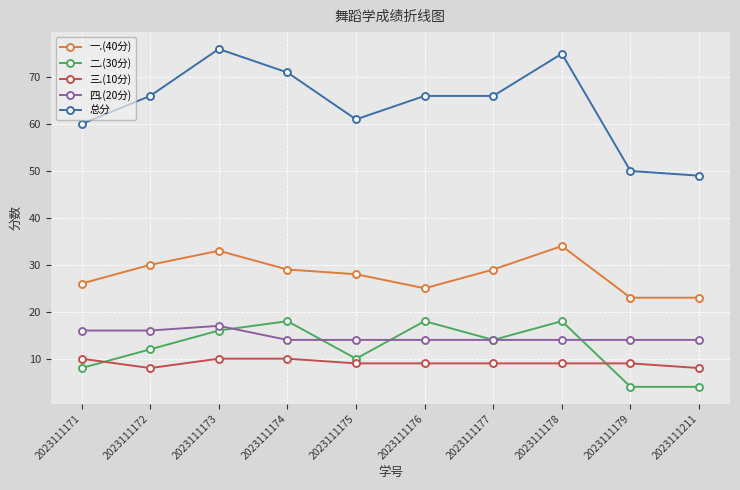

What is the difference between the 一.(40分) values at 2023111173 and 2023111177?

4